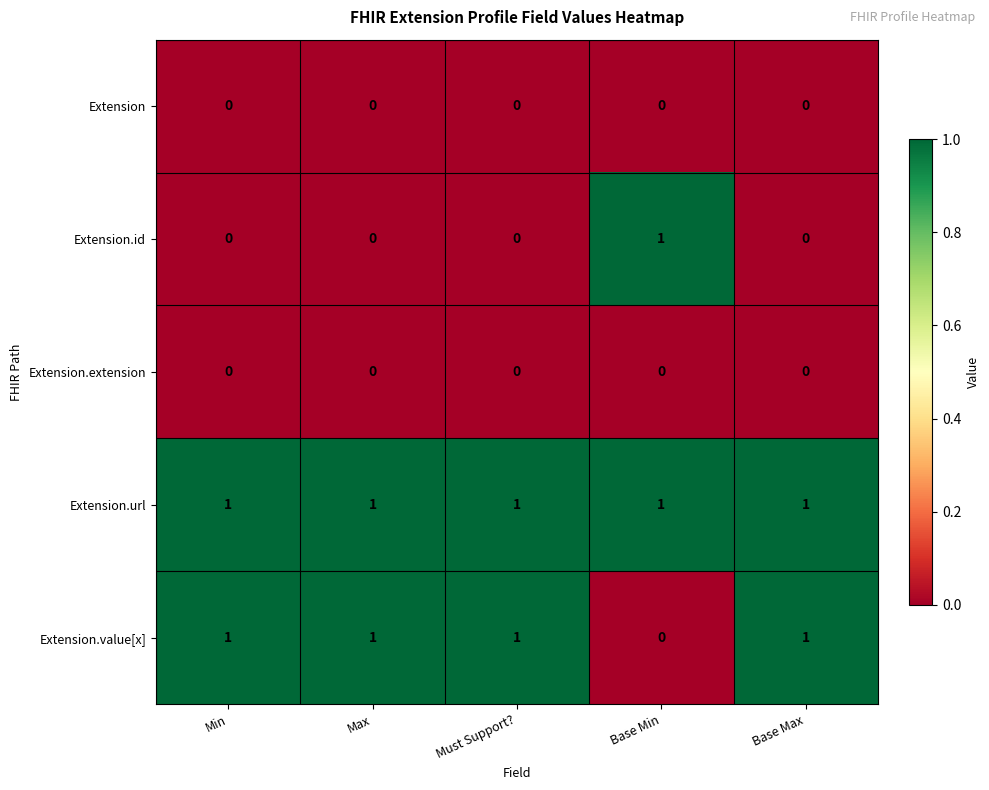

What is the sum of all Extension.url values?

5